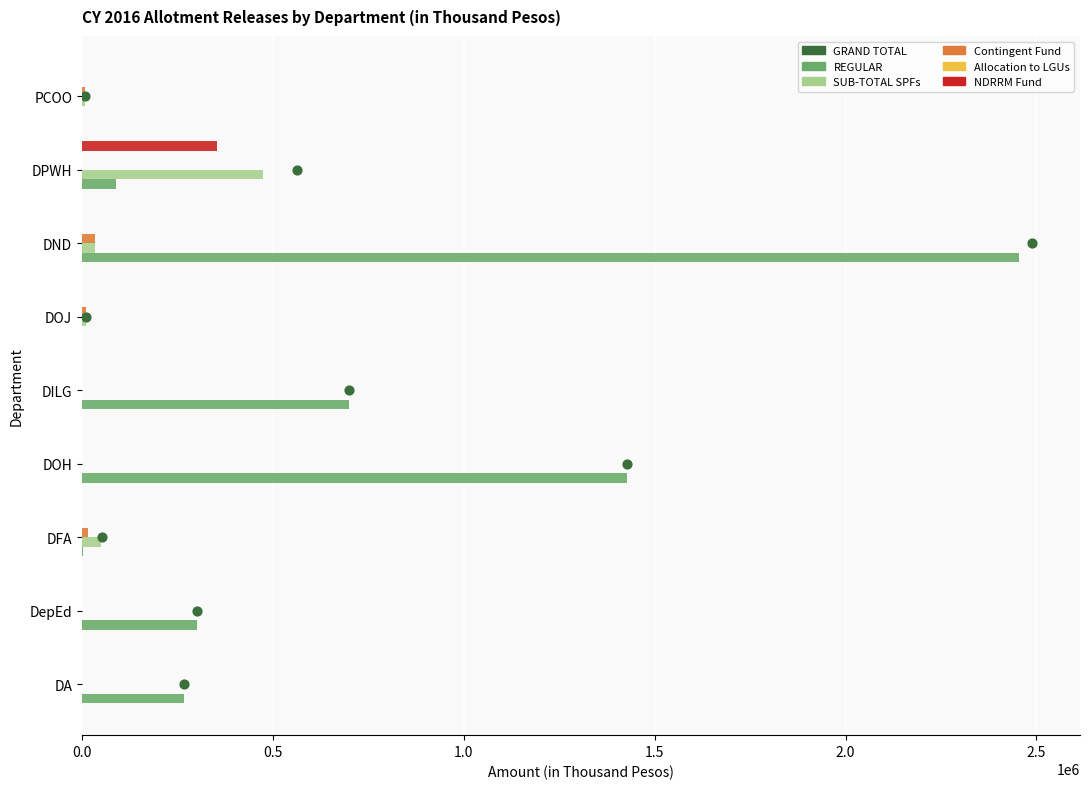

What is the total value across all series at 0.0?

266500.1